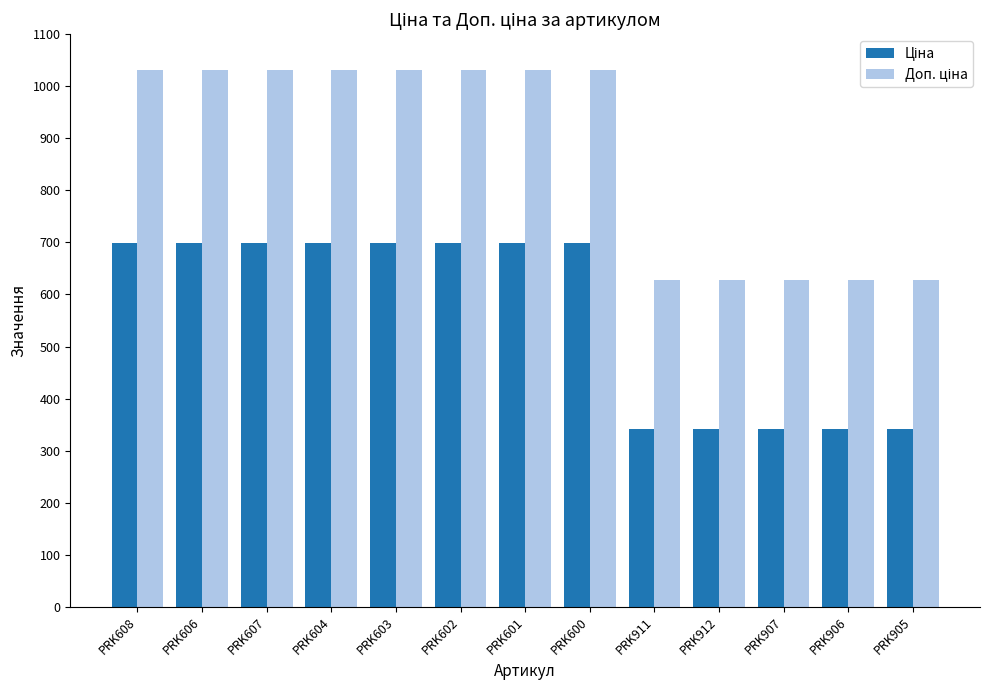

What is the greatest value displayed?

1031.4